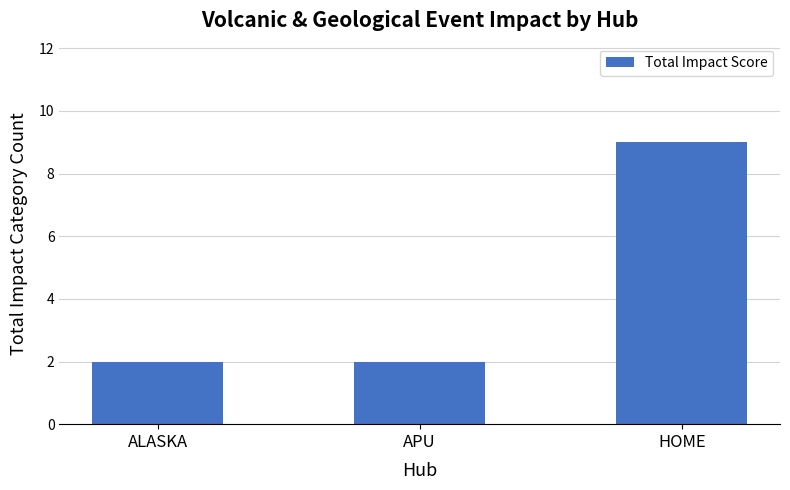

The chart shows a value of 1 at APU. True or false?

False